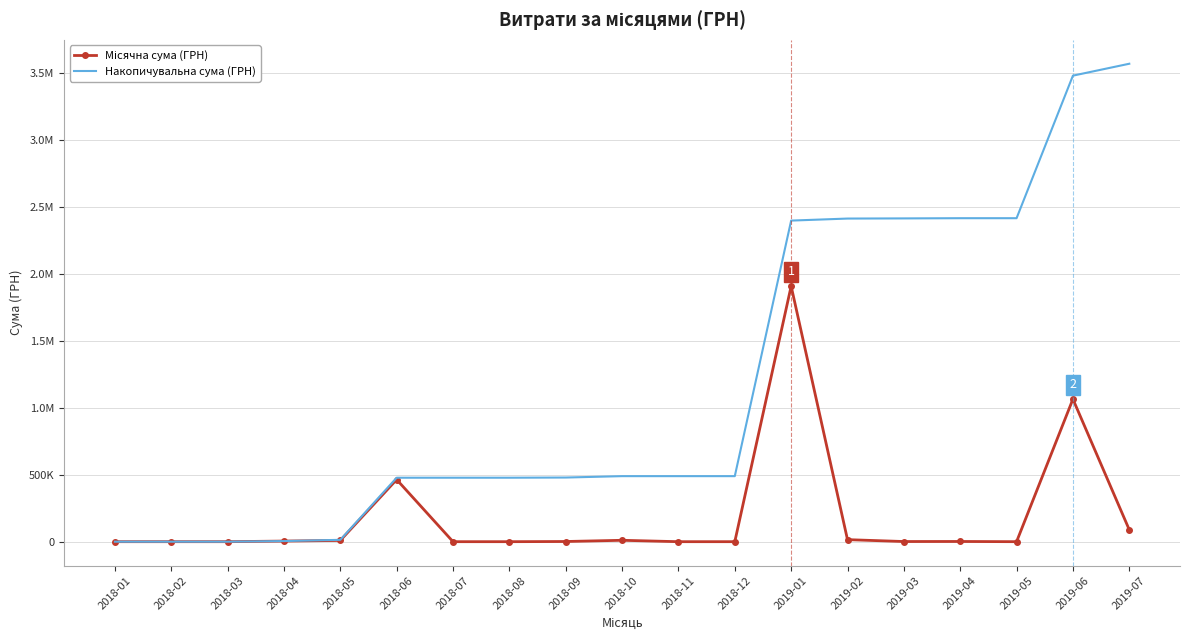

The Накопичувальна сума (ГРН) series shows 477304.3 at 2018-08. True or false?

True